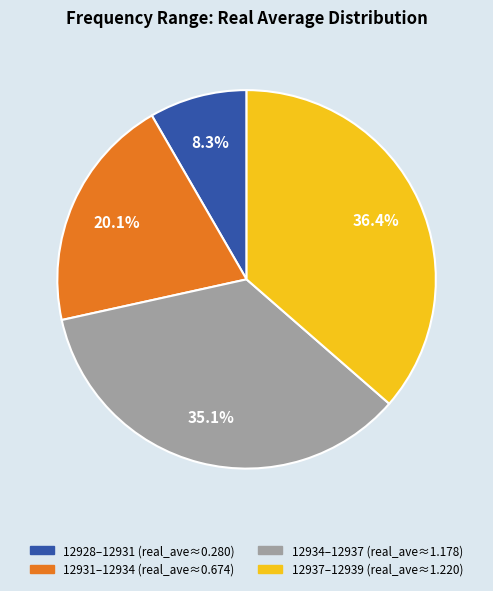

Does any single category account for the majority?

No